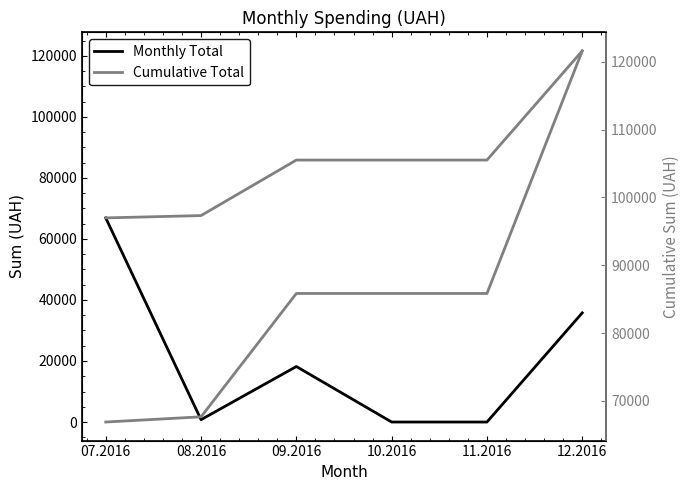

What is the maximum value for Cumulative Total?

121613.4